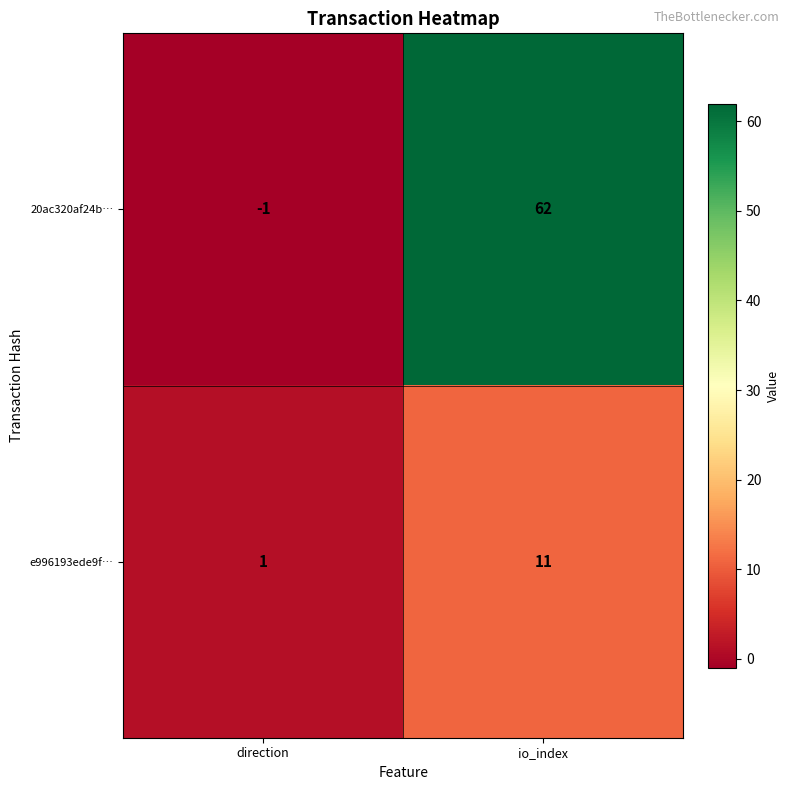

At which label is 20ac320af24b… closest to 30?

direction